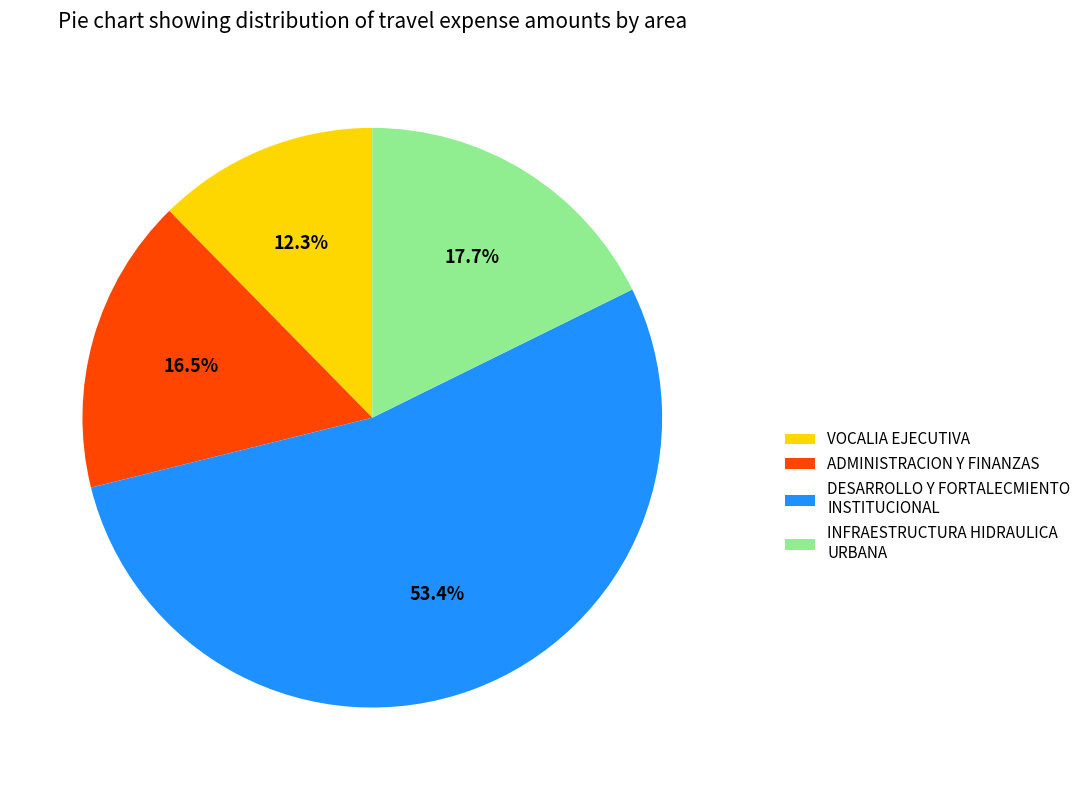

Between VOCALIA EJECUTIVA and INFRAESTRUCTURA HIDRAULICA URBANA, which is larger?

INFRAESTRUCTURA HIDRAULICA URBANA